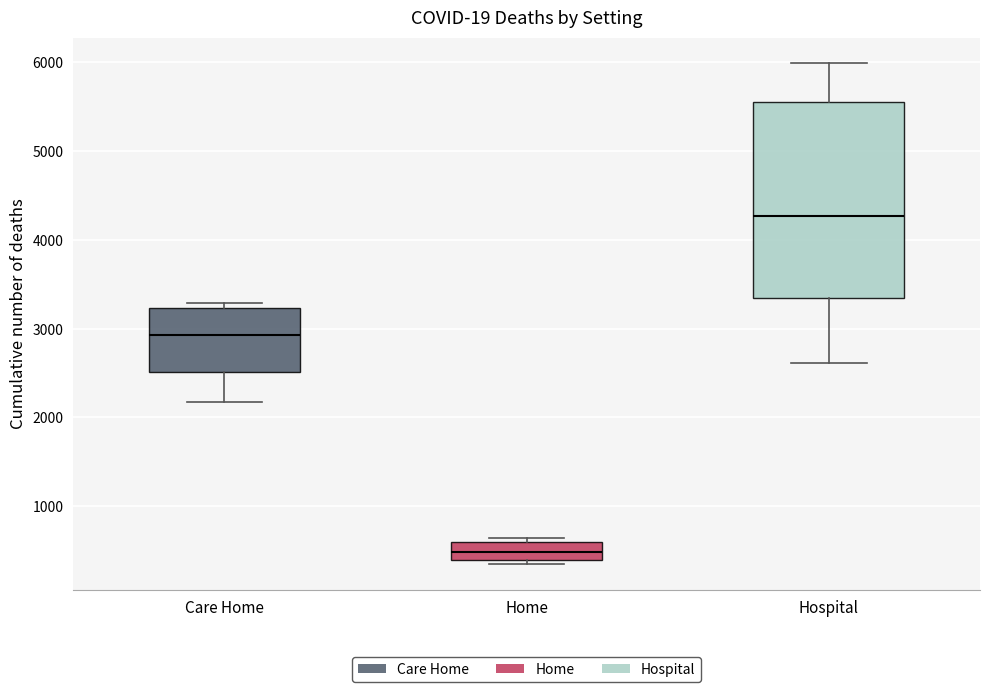

Reading left to right, read every box against the y-axis: the position of its median line, the range the box covers, and the ends of its whiskers. The values are not printed on the chart, so give them approximately, as read against the axis.

Care Home: median 2900, box 2500 to 3200, whiskers 2200 to 3300
Home: median 500, box 400 to 600, whiskers 300 to 600 (just above the box's upper edge)
Hospital: median 4300, box 3300 to 5600, whiskers 2600 to 6000